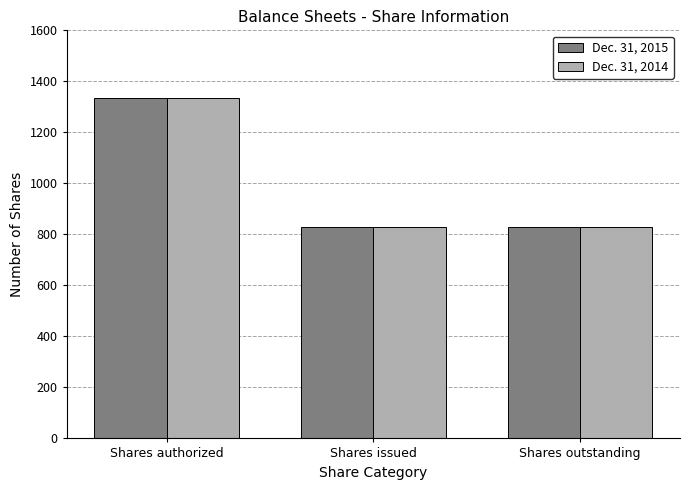

The Dec. 31, 2014 series shows 830.6 at Shares outstanding. True or false?

True